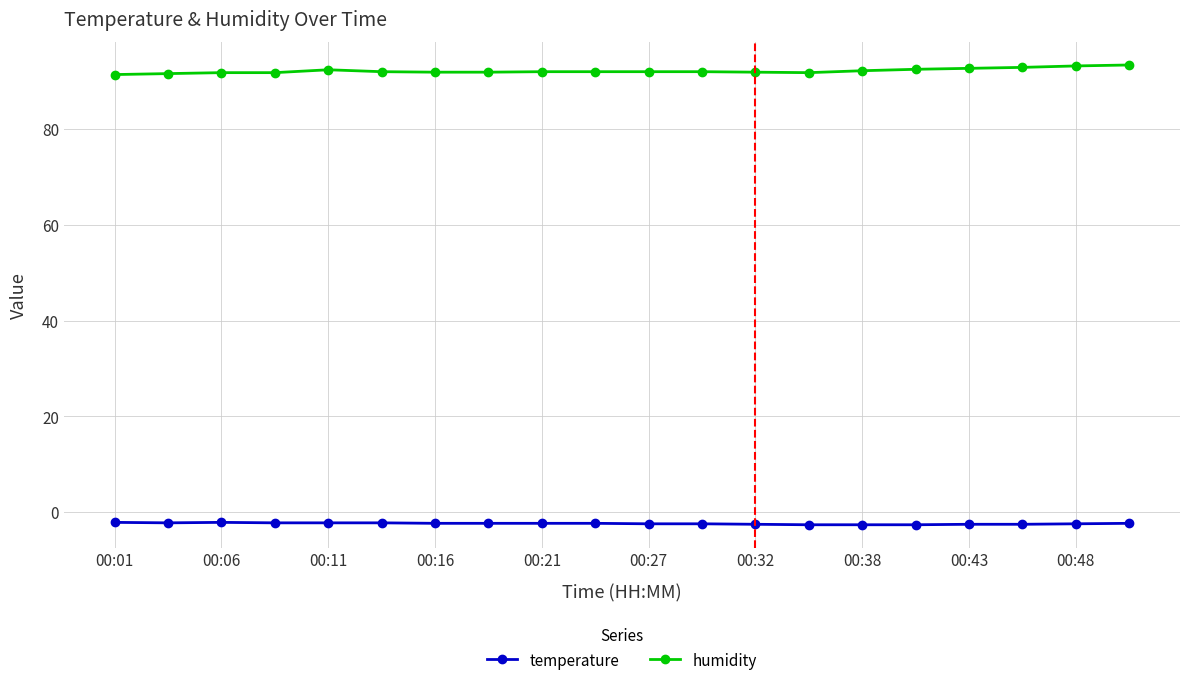

How many lines are shown in the chart?

2